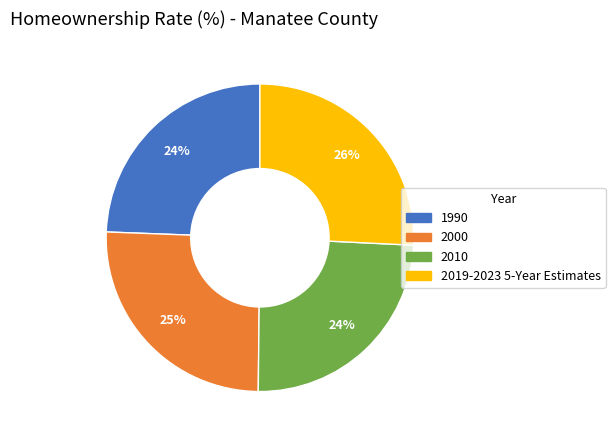

To the nearest percent, what percentage of the pie is 2019-2023 5-Year Estimates?

26%